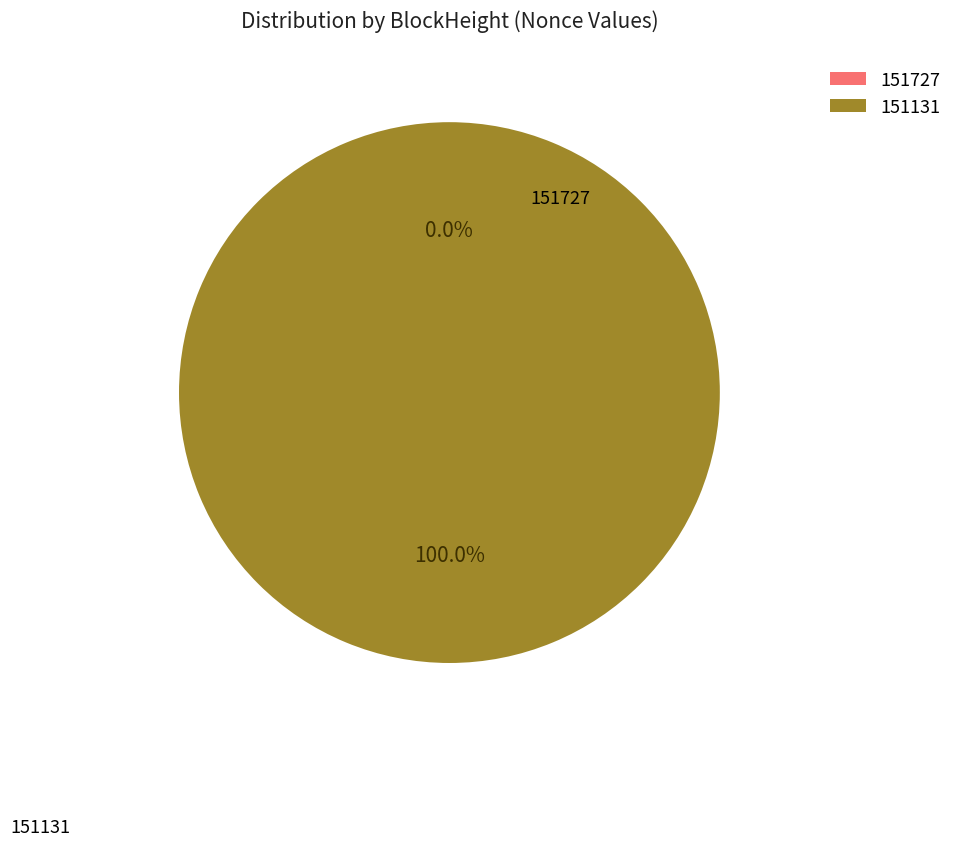

Which category has the biggest portion of the pie?

151131